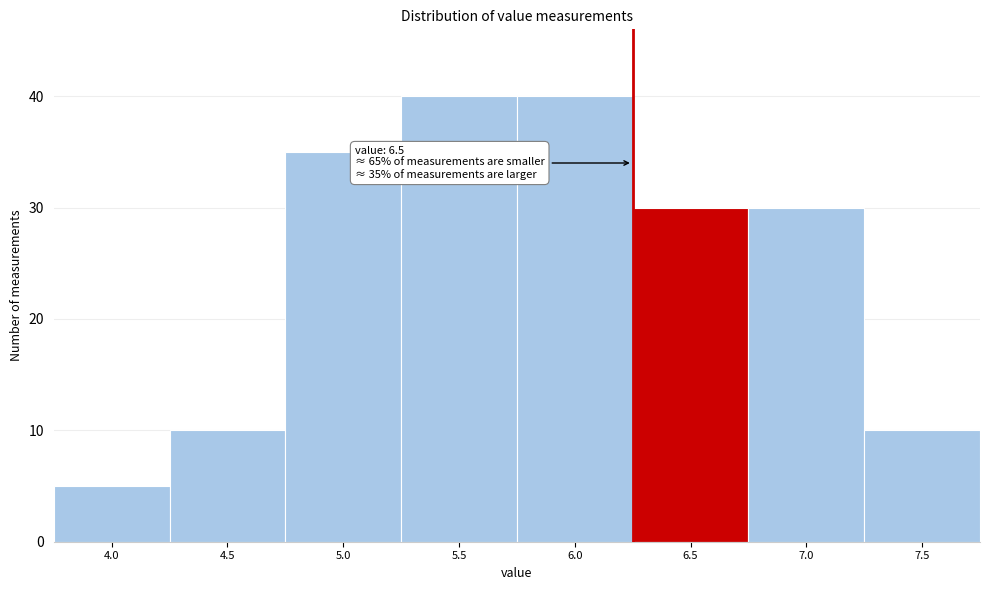

Reading left to right, extract all data points from this chart.

5	10	35	40	40	30	30	10